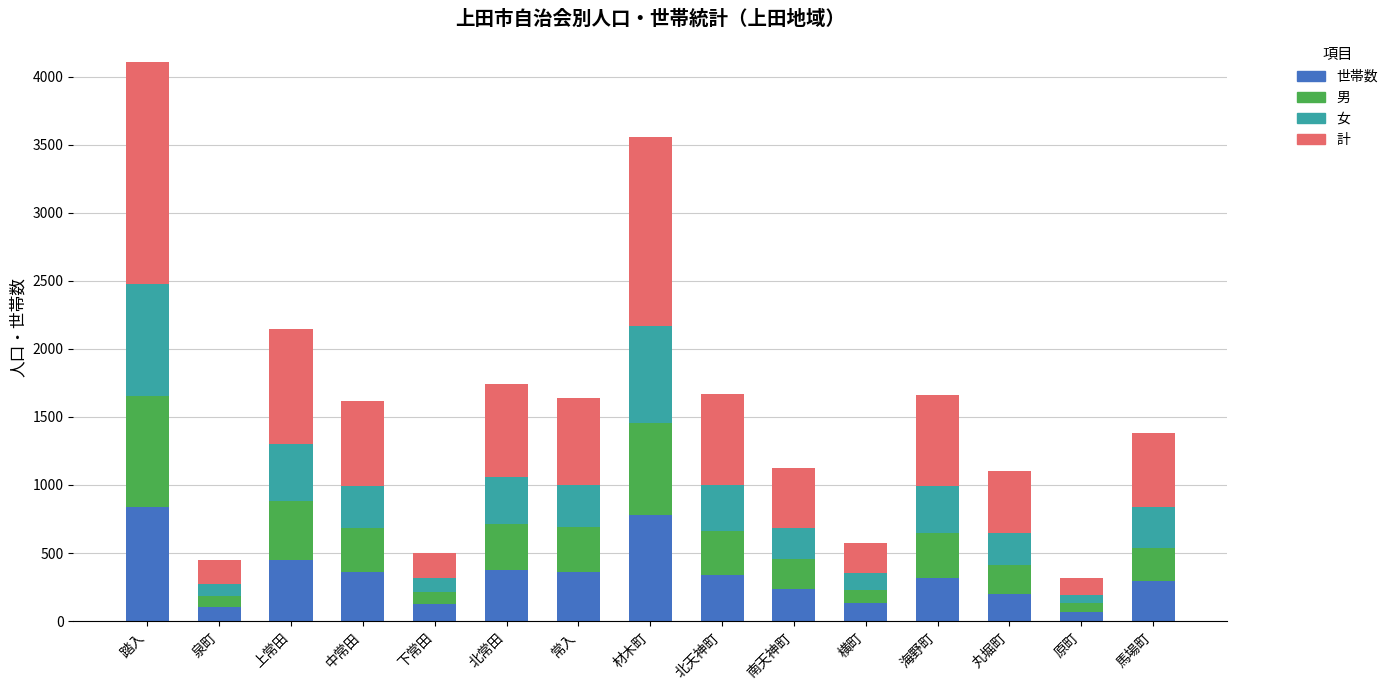

The value of 世帯数 at 踏入 is 840. True or false?

True